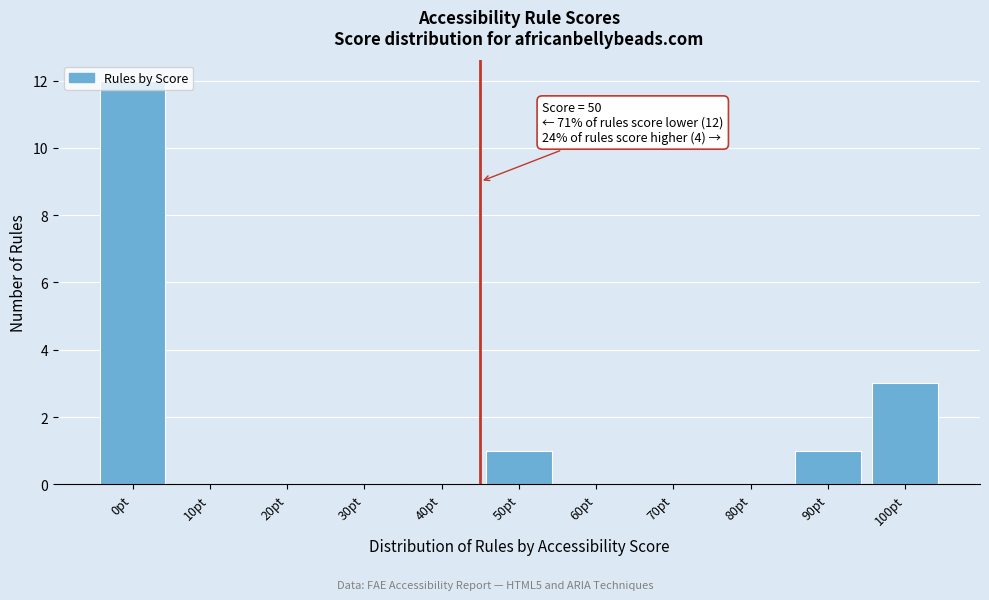

At which category does the chart reach its peak across all series?

0pt